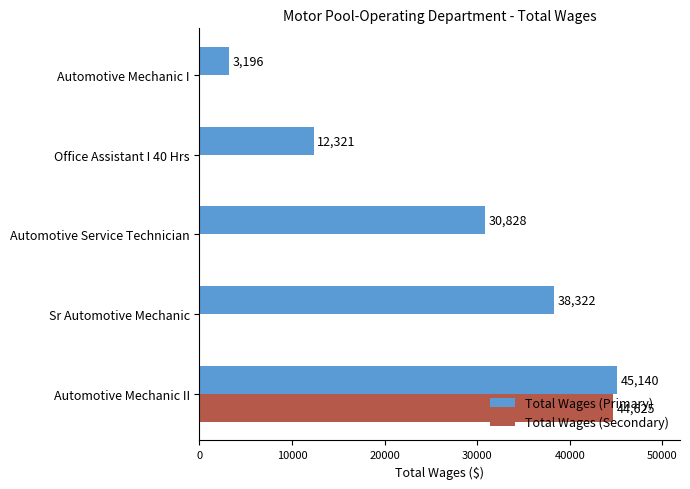

Is it true that Total Wages (Secondary) equals 0 at Office Assistant I 40 Hrs?

True